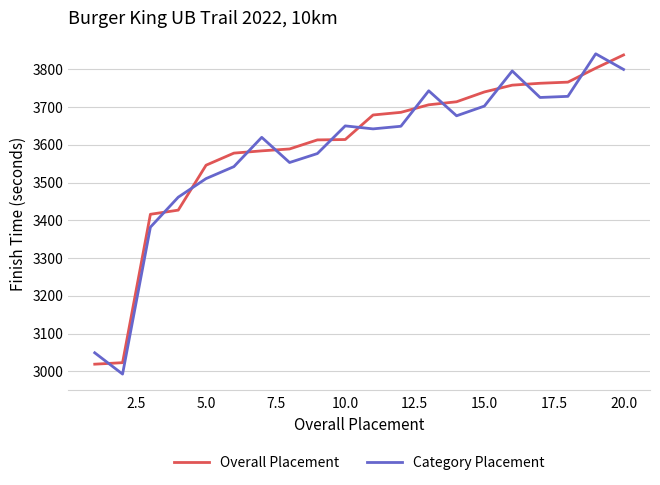

Rank the series by their average value, from highest to lowest.

Overall Placement, Category Placement